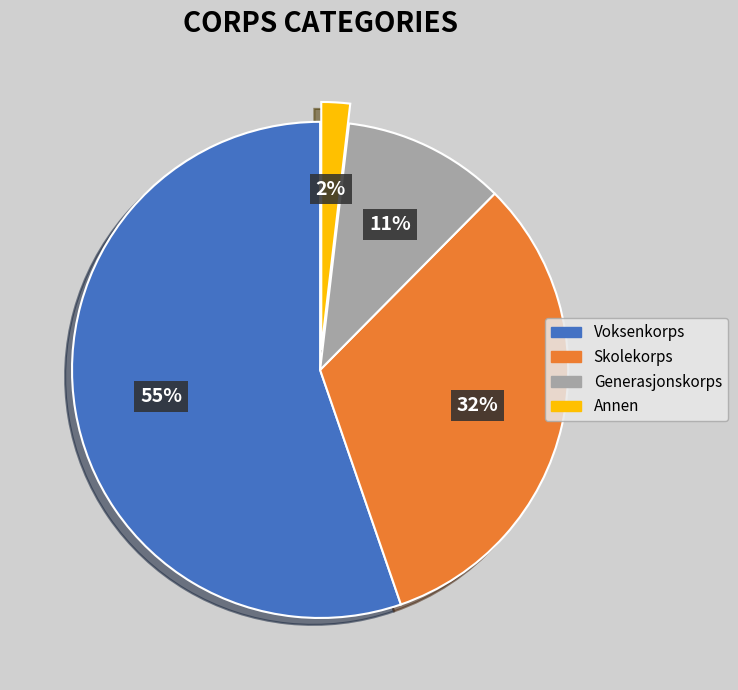

Does any single category account for the majority?

Yes